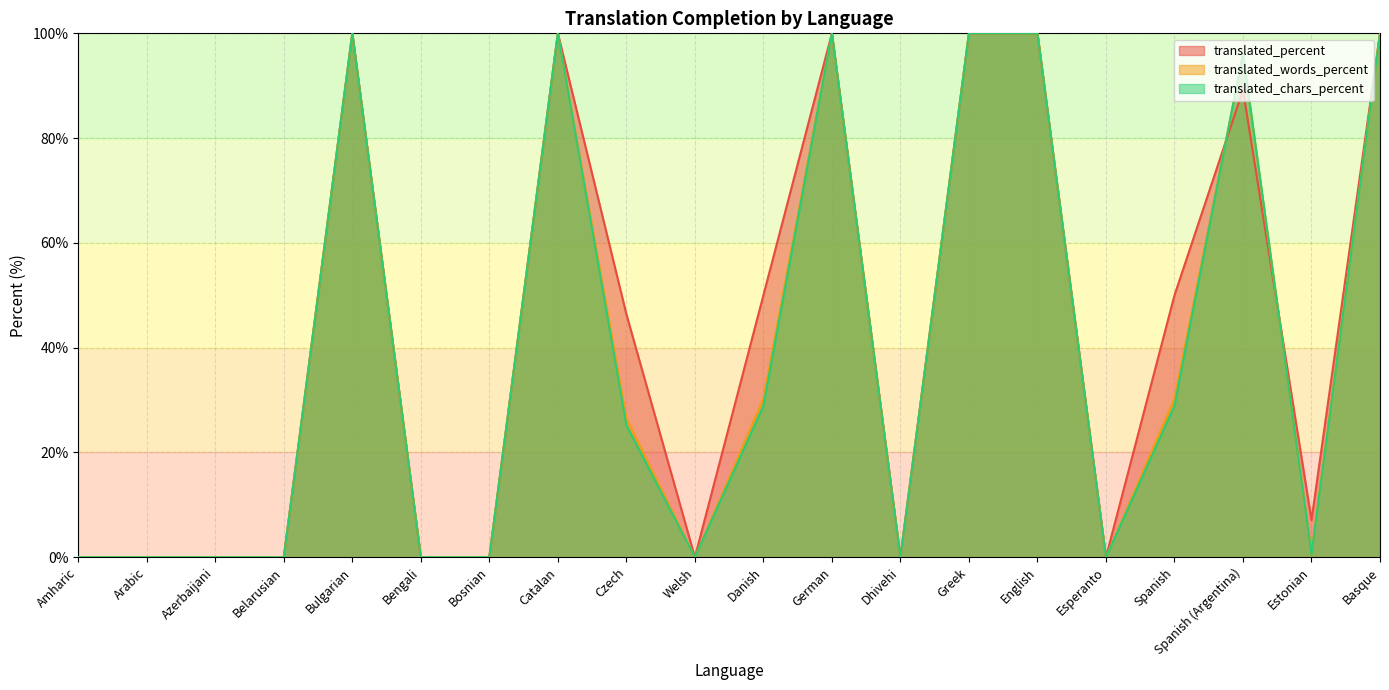

How many data points in translated_words_percent are above 26?

10